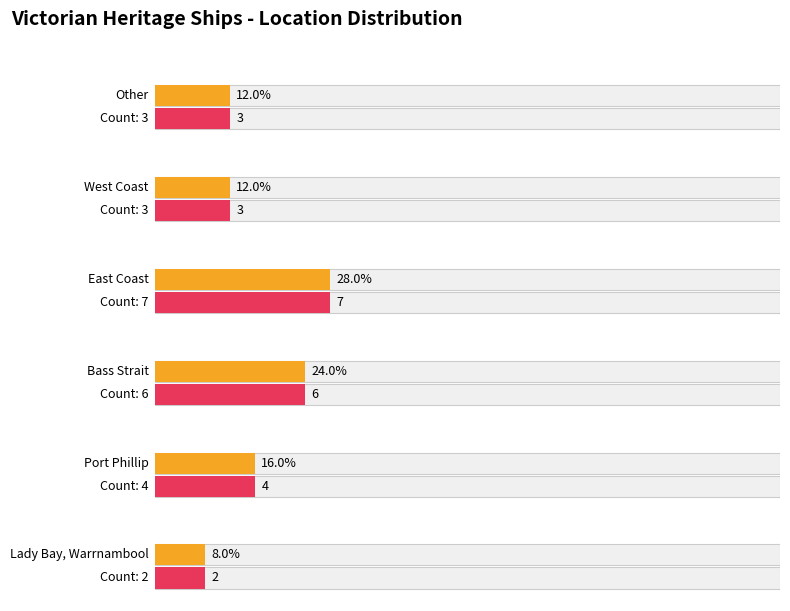

True or false: the data shows 2 at Lady Bay, Warrnambool.

True